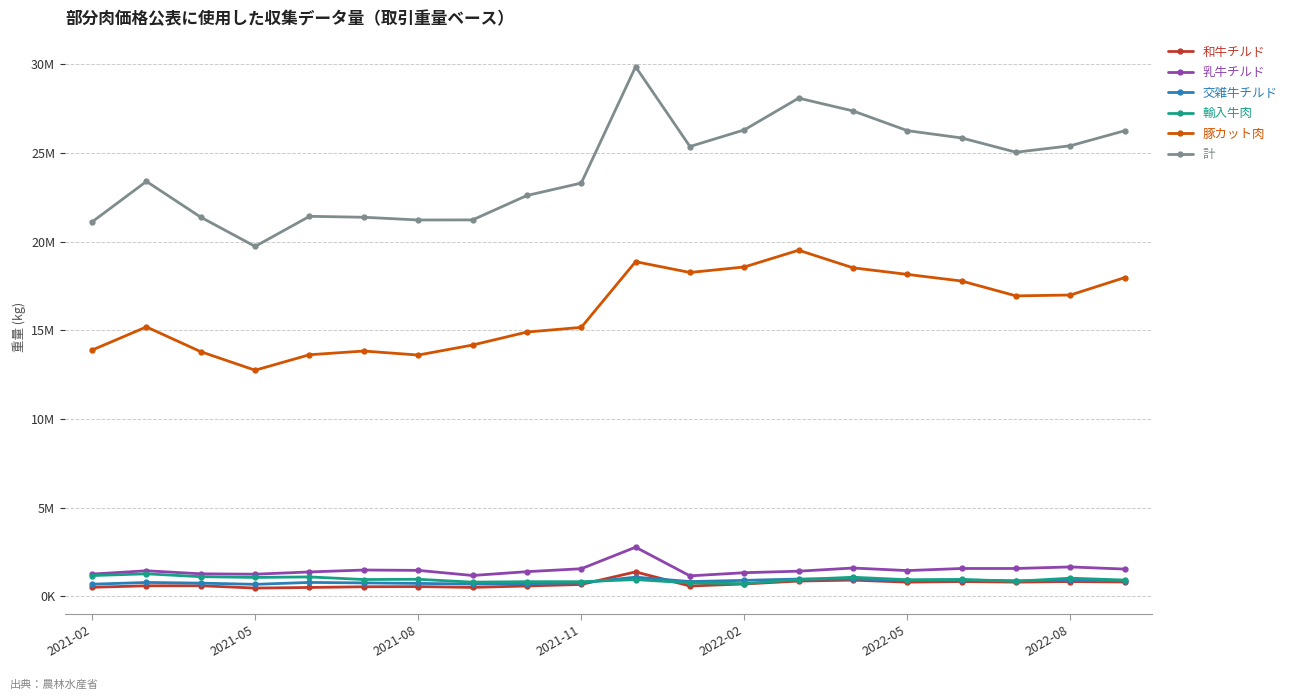

What is the sum of all 乳牛チルド values?

29901217